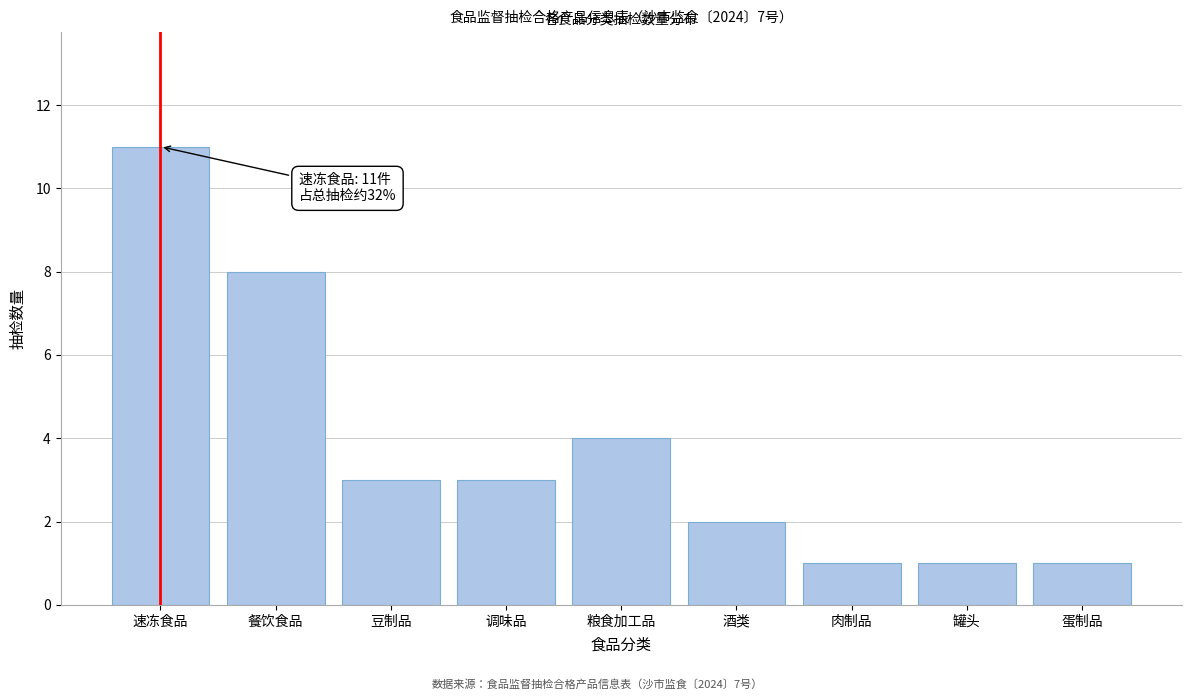

Reading left to right, transcribe all the data shown in this chart.

11	8	3	3	4	2	1	1	1